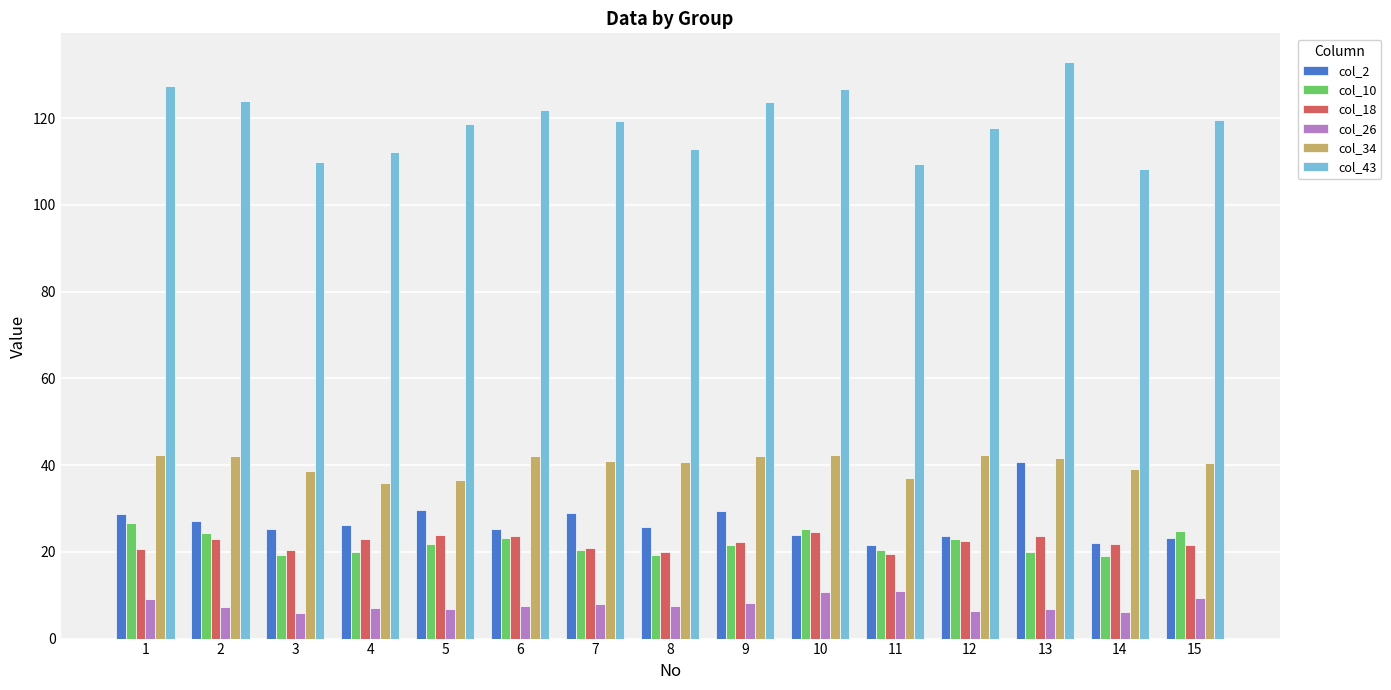

At which label does col_10 first exceed 21?

1